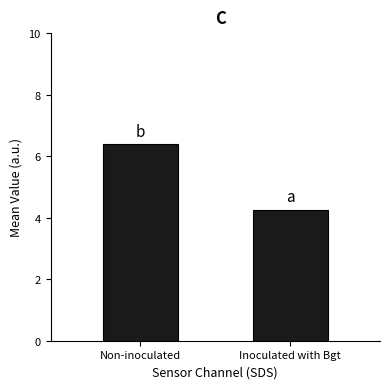

What is the label of the 2nd bar from the left?

Inoculated with Bgt